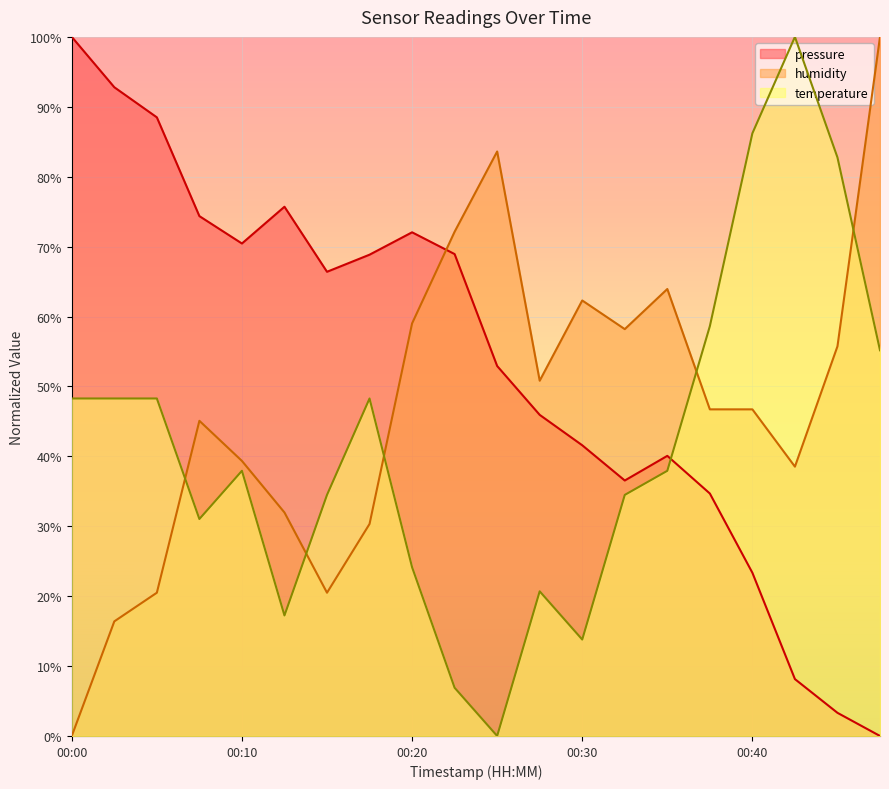

Which label corresponds to the largest value in the chart?

00:00